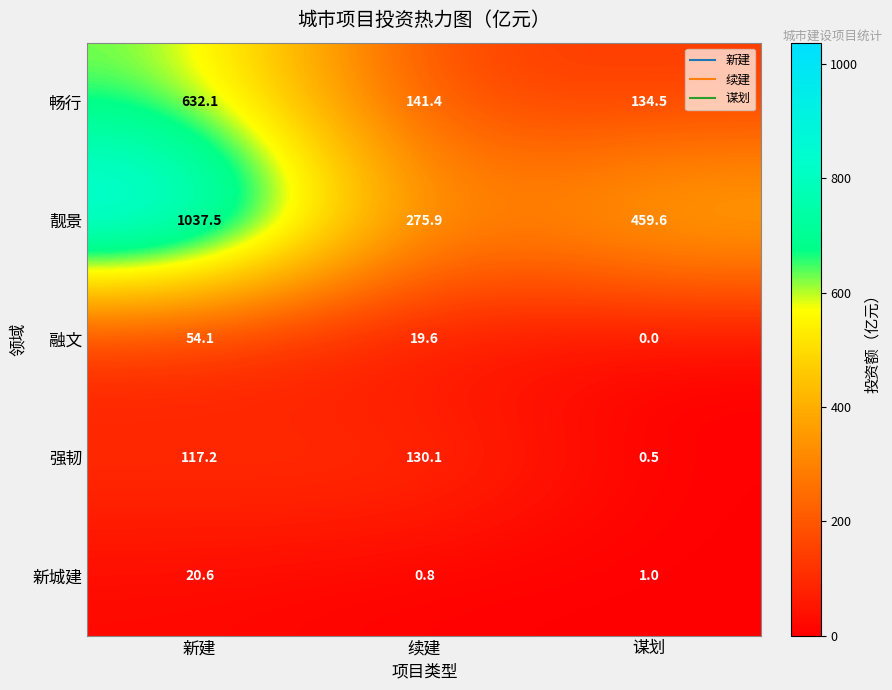

How many distinct data groups are displayed?

5